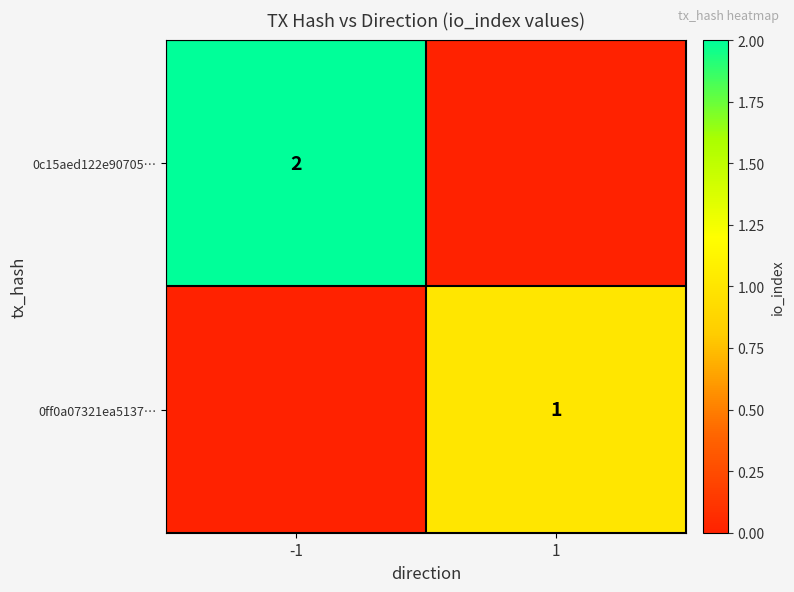

The 0ff0a07321ea5137… series shows 2 at 1. True or false?

False